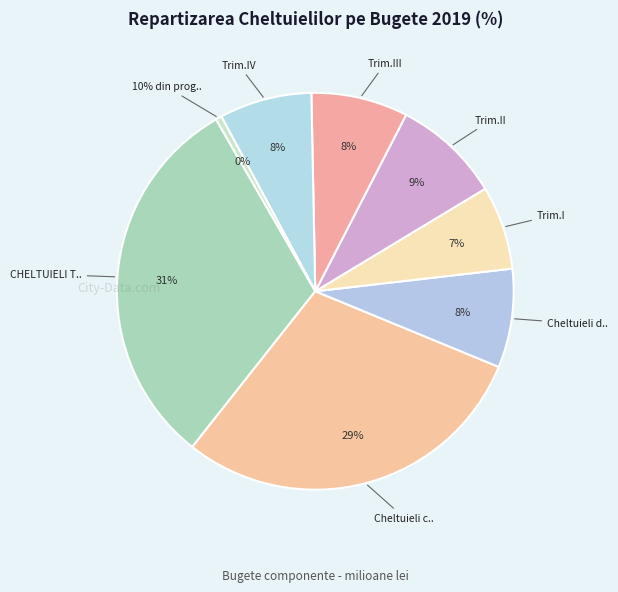

Is there any slice that represents more than half of the pie?

No